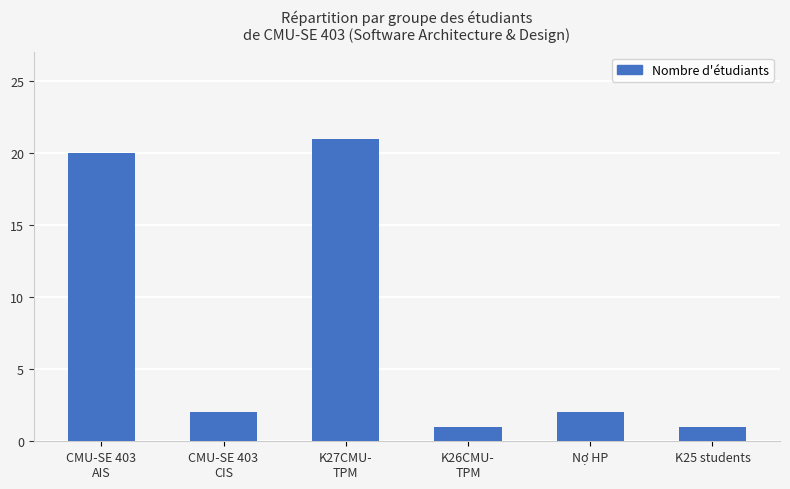

Which has a higher value, K26CMU-
TPM or CMU-SE 403
CIS?

CMU-SE 403
CIS